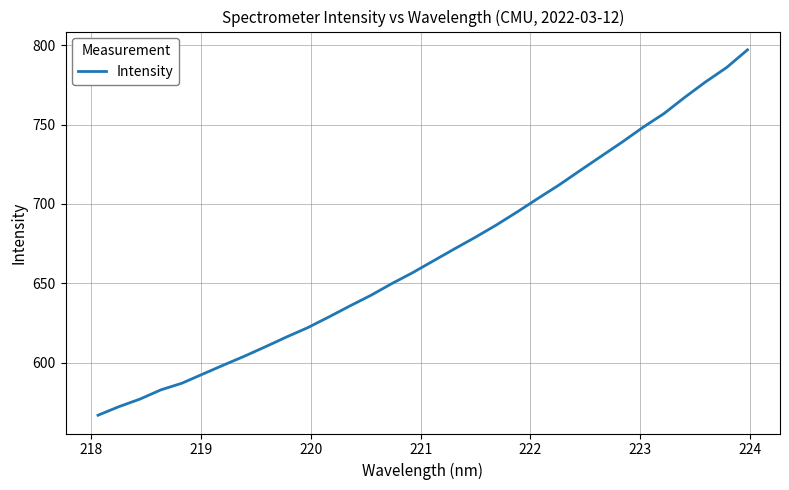

What is the smallest value displayed?

567.0